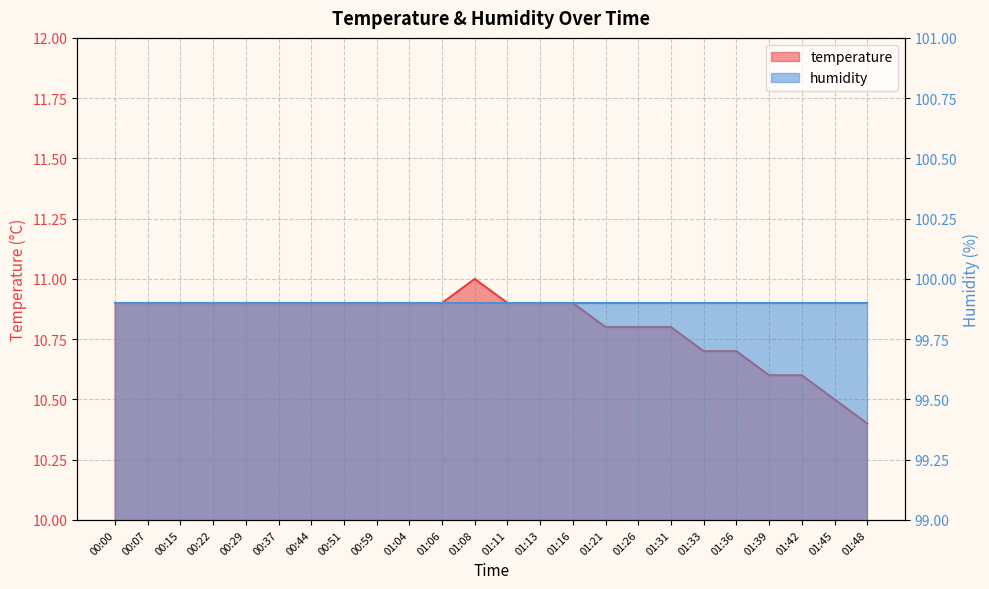

Approximately how many times larger is the value at 00:37 compared to 00:15?

1.0